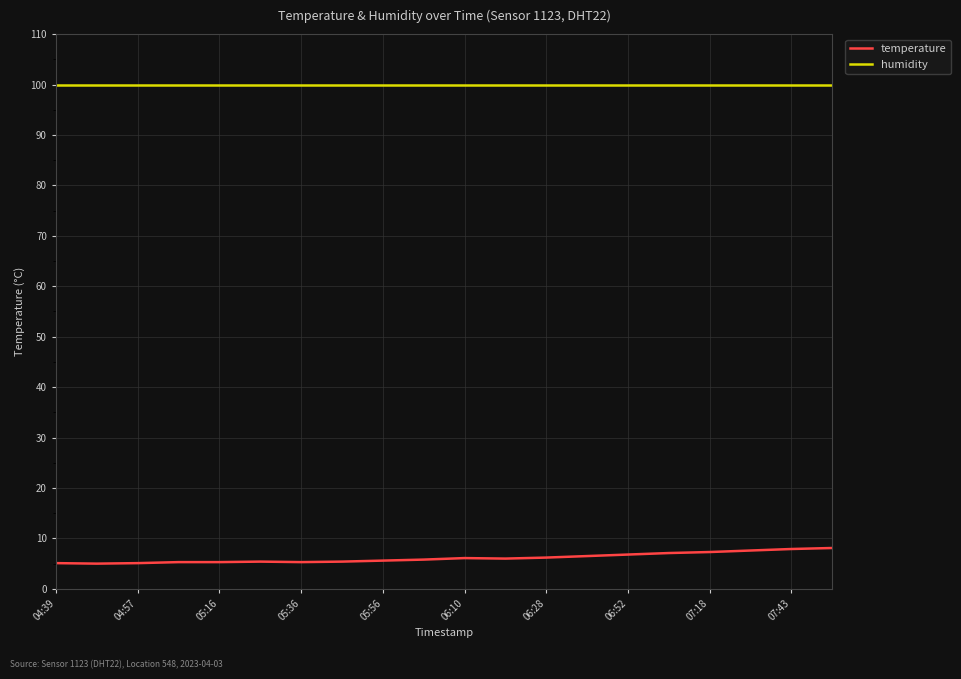

What is the maximum value shown in the chart?

99.9